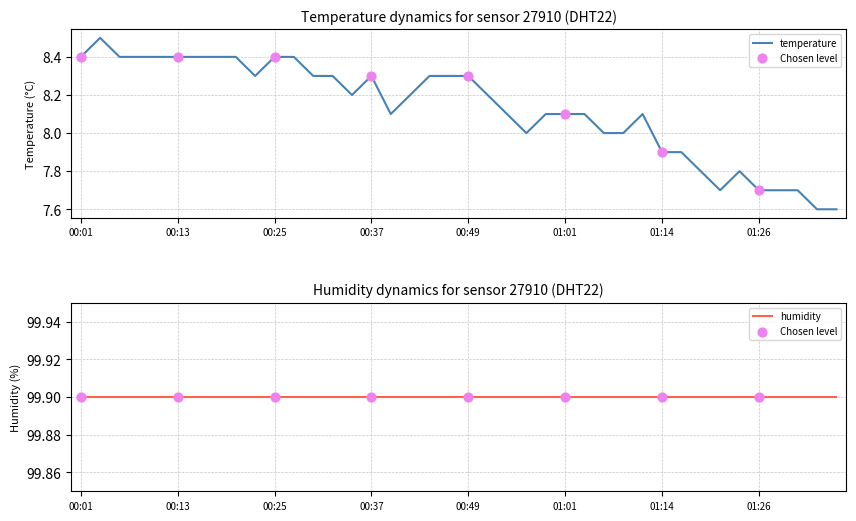

What is the change in value from 00:01 to 01:14?

-0.5